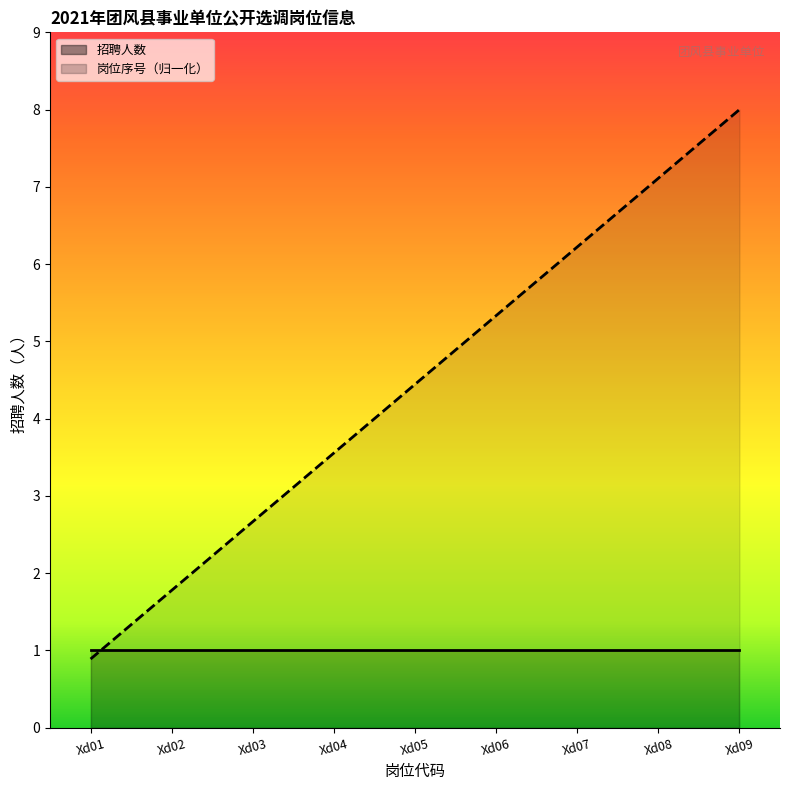

Where does the data first go above 4?

Xd05